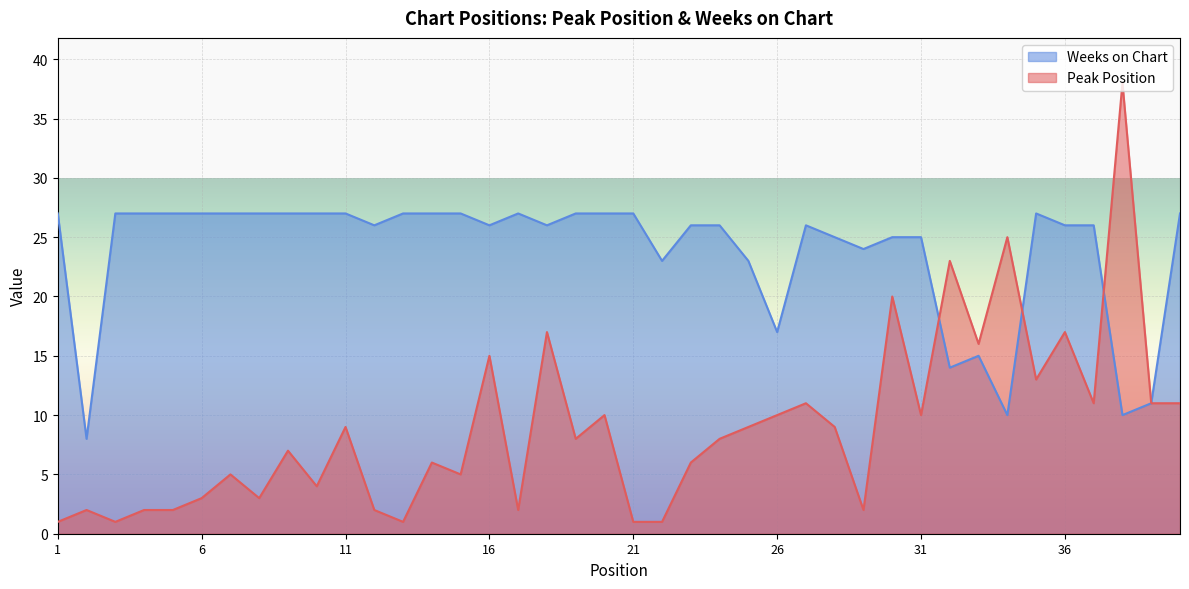

Rank the series by their maximum value, from highest to lowest.

Peak Position, Weeks on Chart